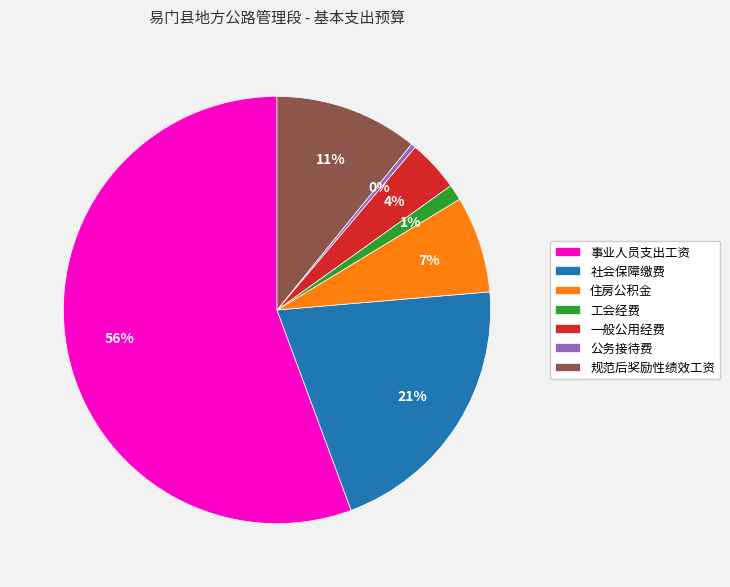

Count the number of slices in the pie.

7